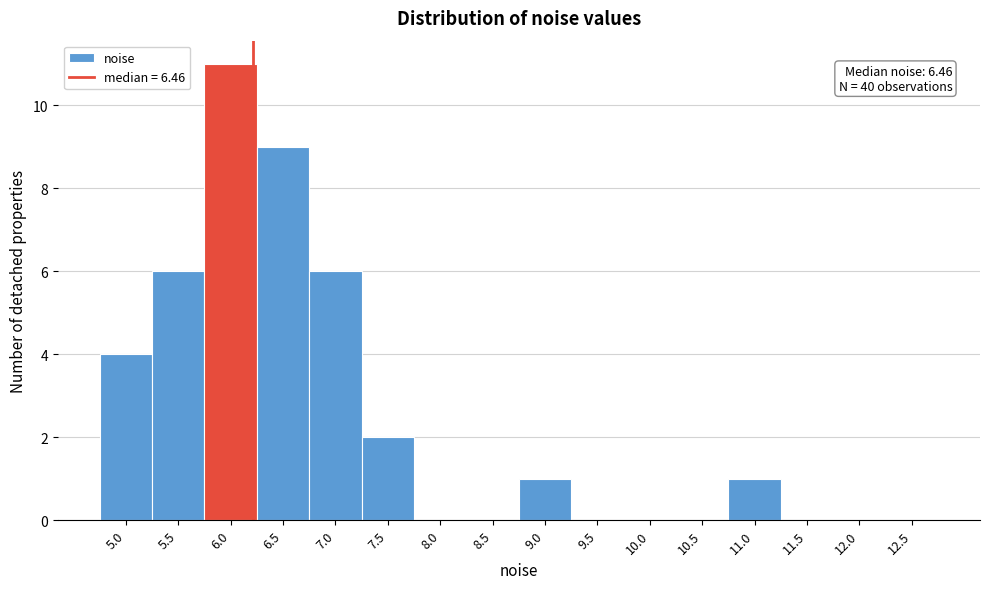

Reading left to right, extract all data points from this chart.

5.0=4	5.5=6	6.0=11	6.5=9	7.0=6	7.5=2	8.0=0	8.5=0	9.0=1	9.5=0	10.0=0	10.5=0	11.0=1	11.5=0	12.0=0	12.5=0